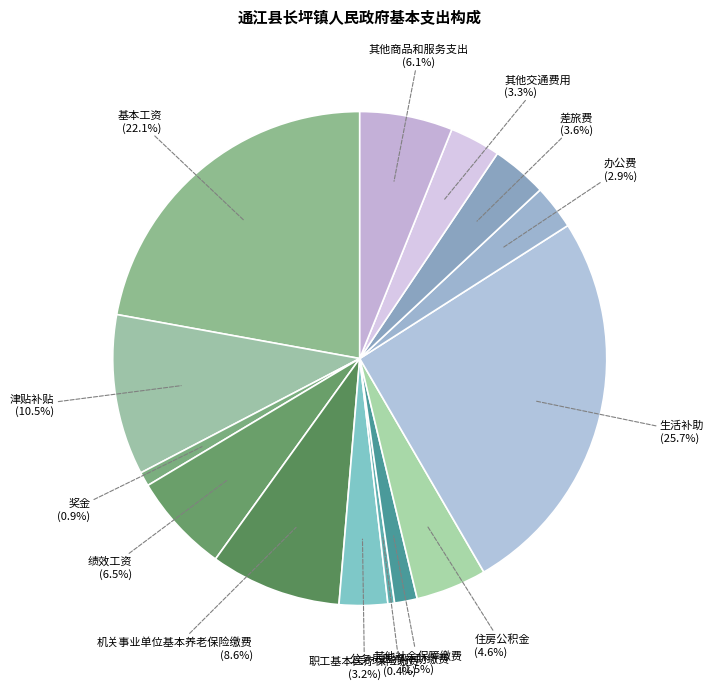

What is the largest slice in the pie chart?

生活补助